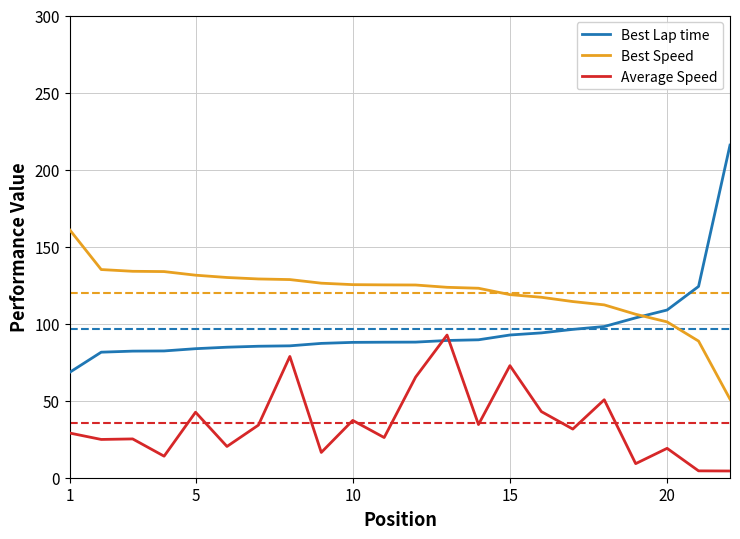

True or false: Best Speed and Best Lap time cross at least once.

True